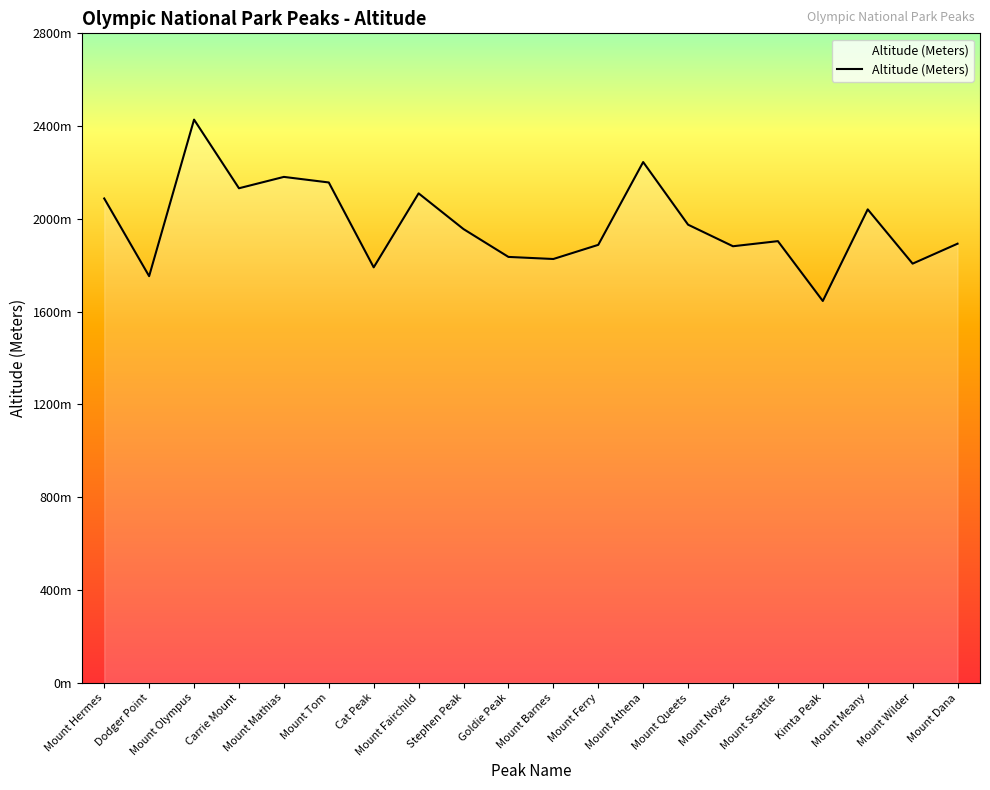

What is the ratio of the value at Stephen Peak to the value at Carrie Mount?

0.9